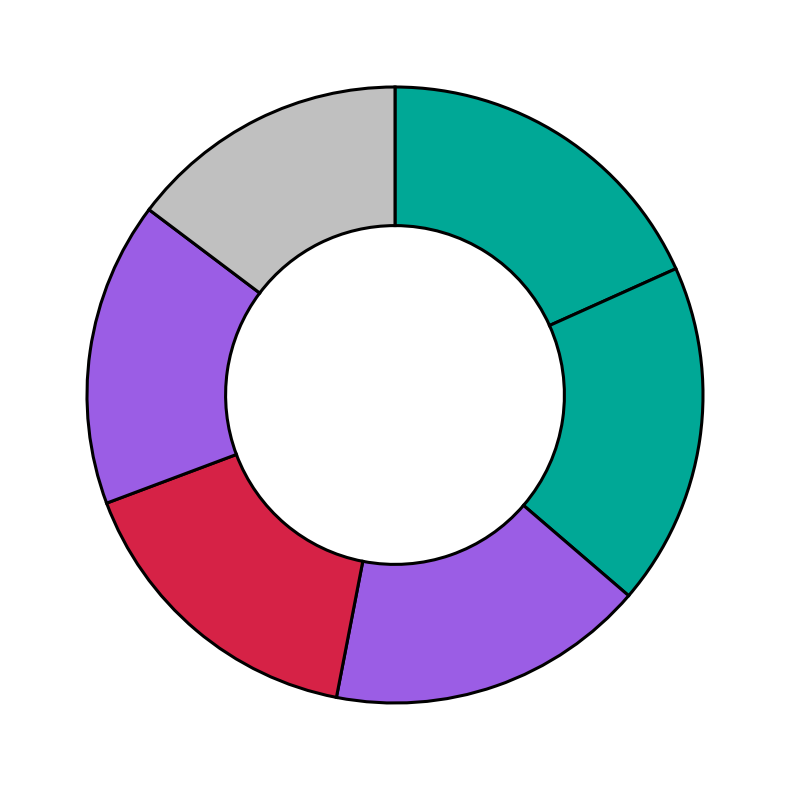

Count the number of slices in the pie.

6